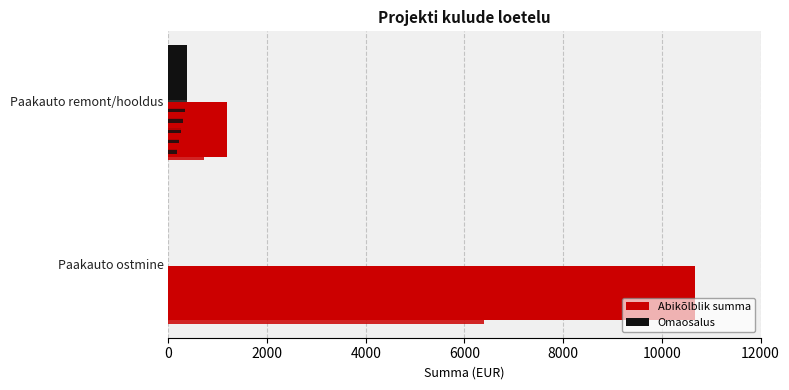

Reading left to right, what are all the values shown in this chart?

Abikõlblik summa: 10677.0	1194.0
Omaosalus: 0.0	370.5